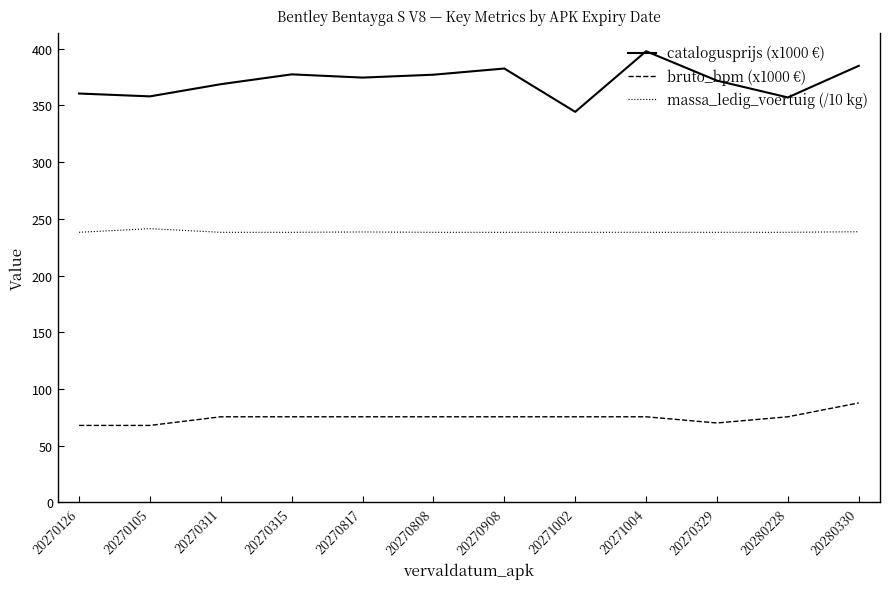

Is it true that catalogusprijs (x1000 €) equals 397.8 at 20271004?

True